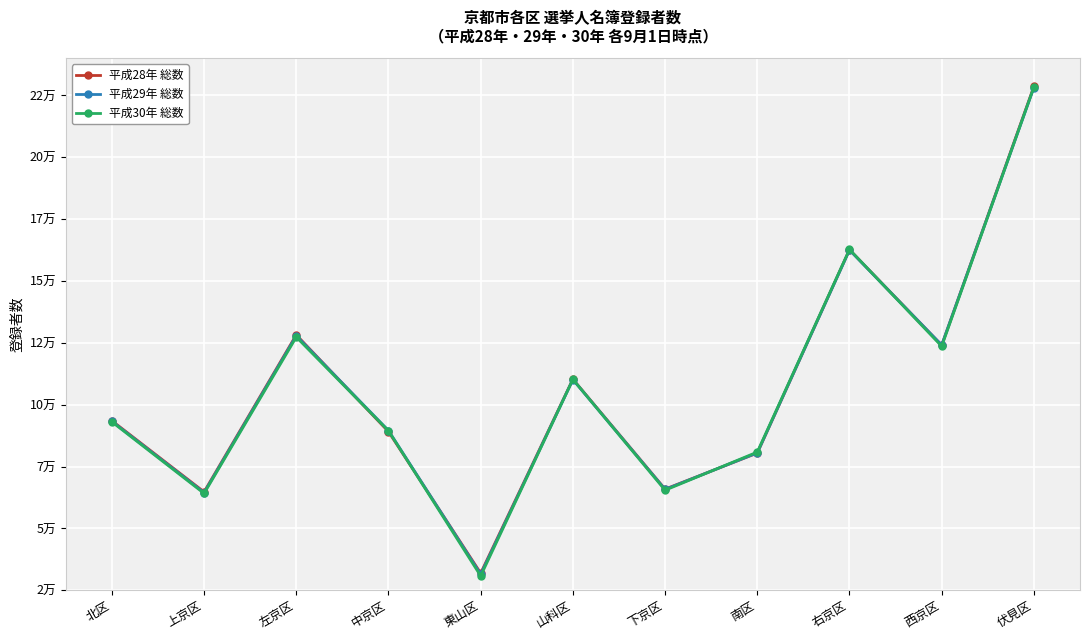

What is the difference between the maximum and minimum values in the 平成28年 総数 series?

196709